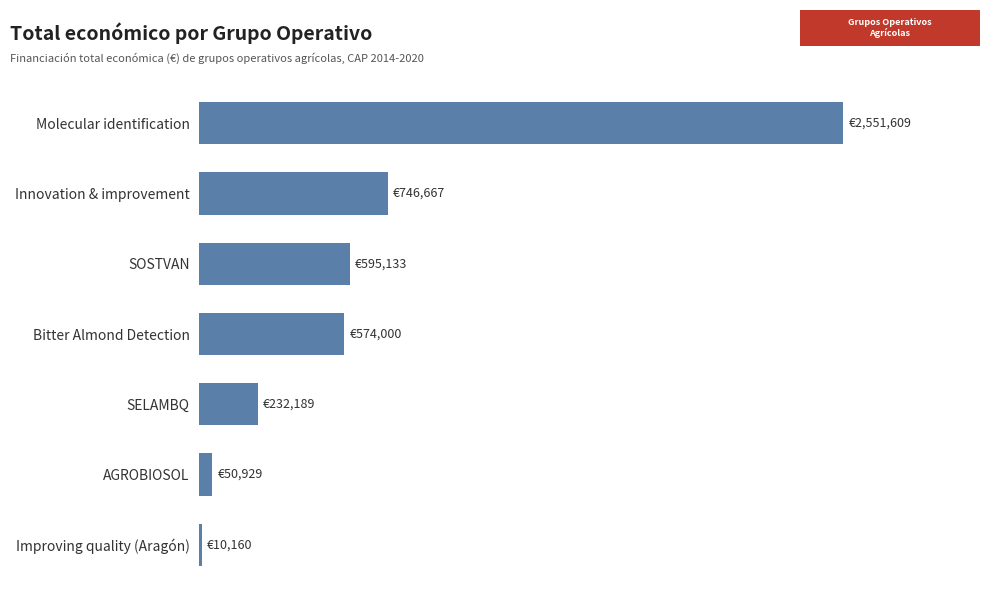

Are the bars horizontal?

Yes